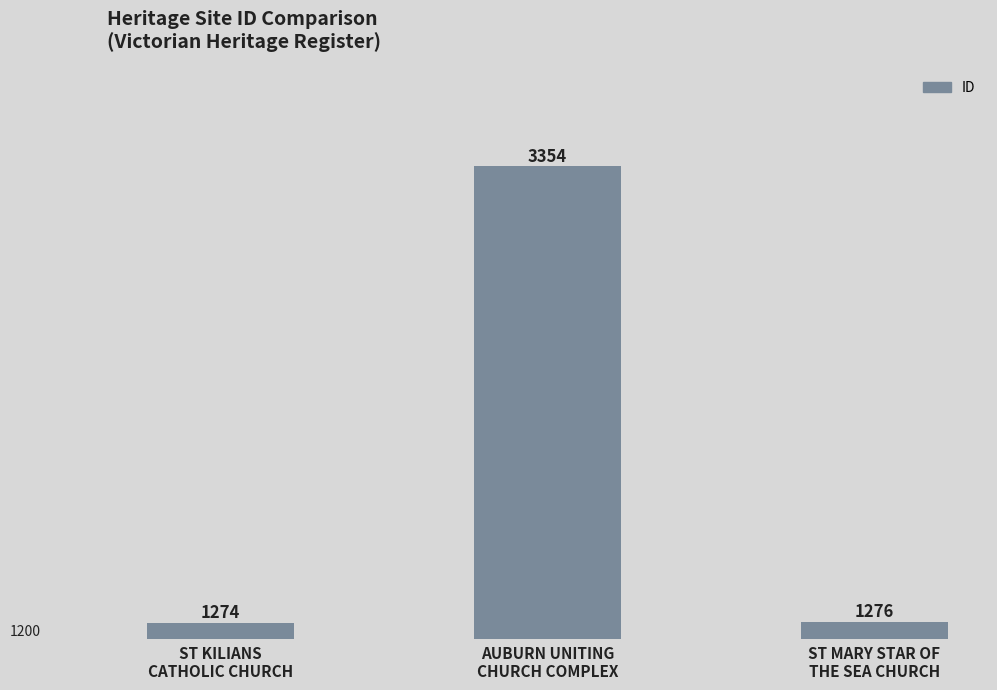

What is the sum of all values?

5904